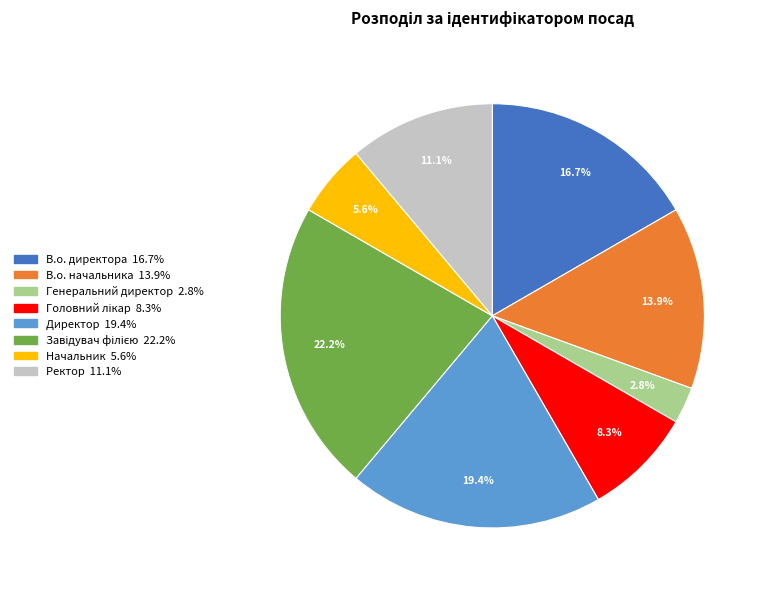

The Ректор slice represents 11% of the pie. True or false?

True